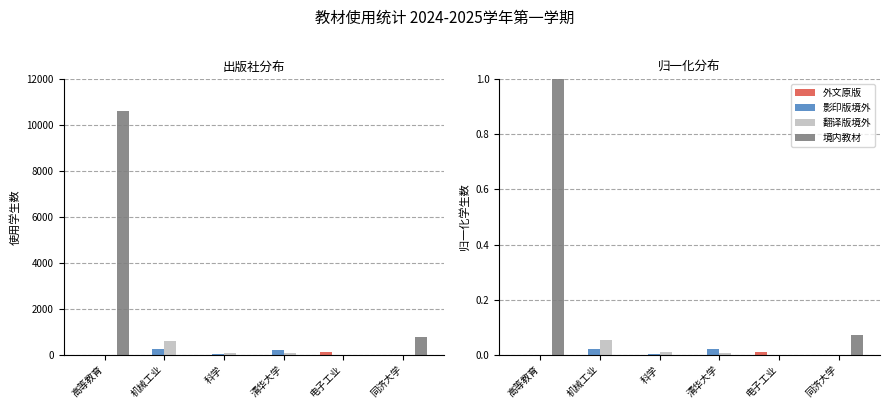

What is the label of the 2nd bar from the left?

机械工业